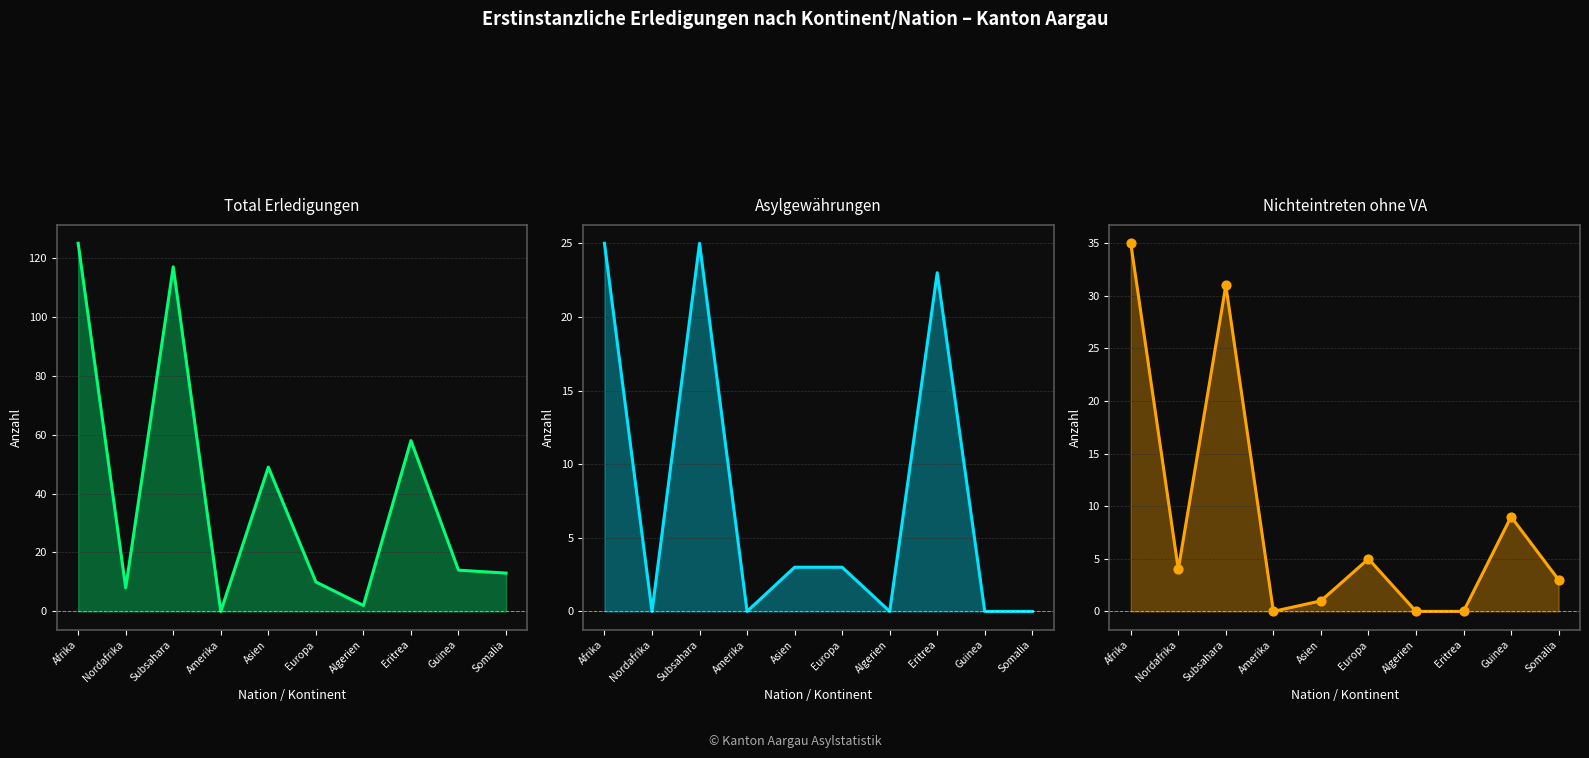

At which category is the sum across all series the highest?

Afrika